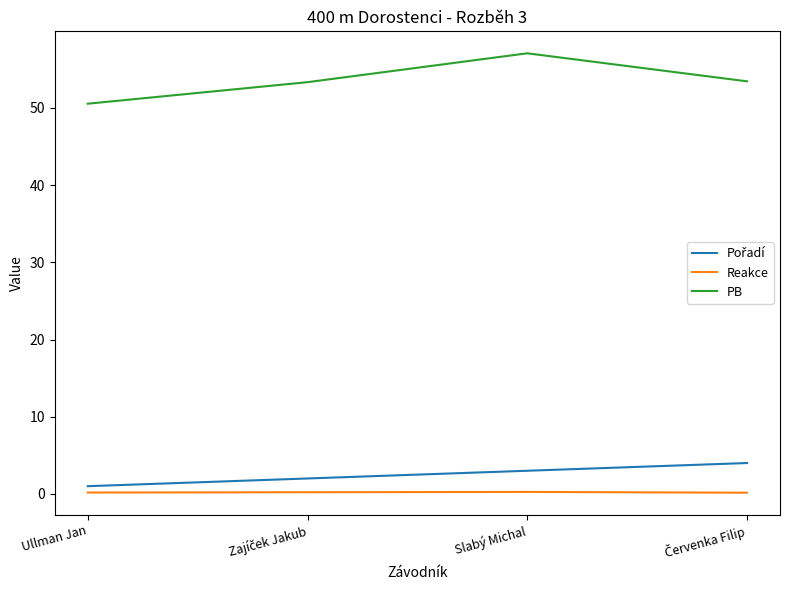

How many lines are shown in the chart?

3